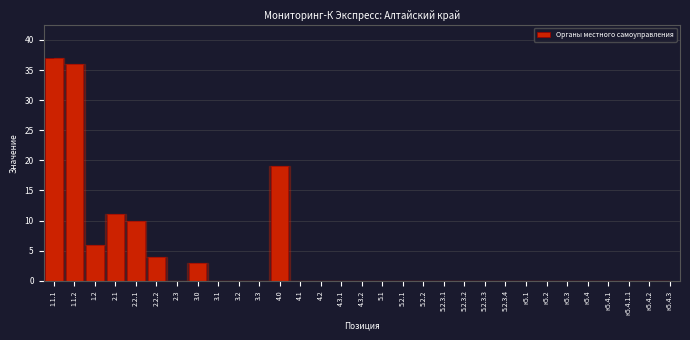

What is the sum of all values?

126